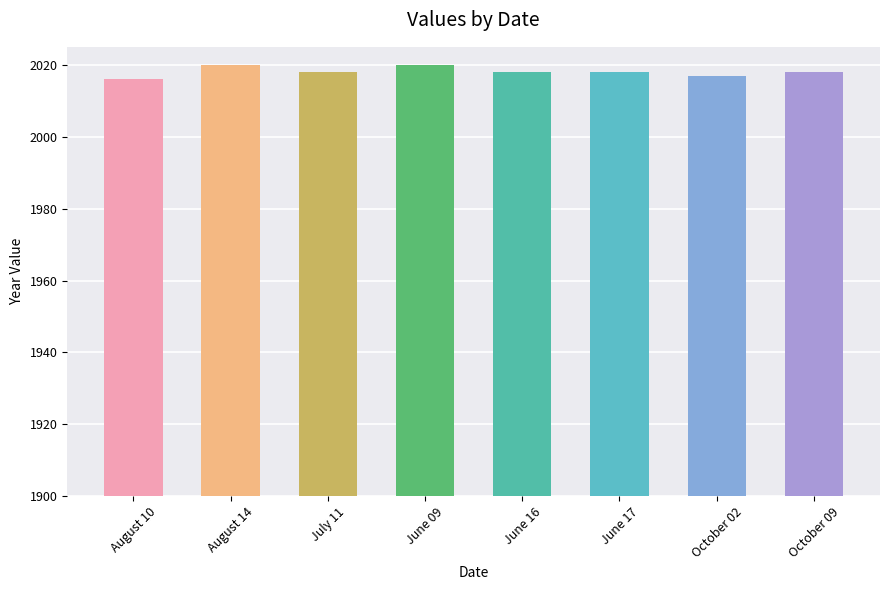

Count the number of categories in the chart.

8